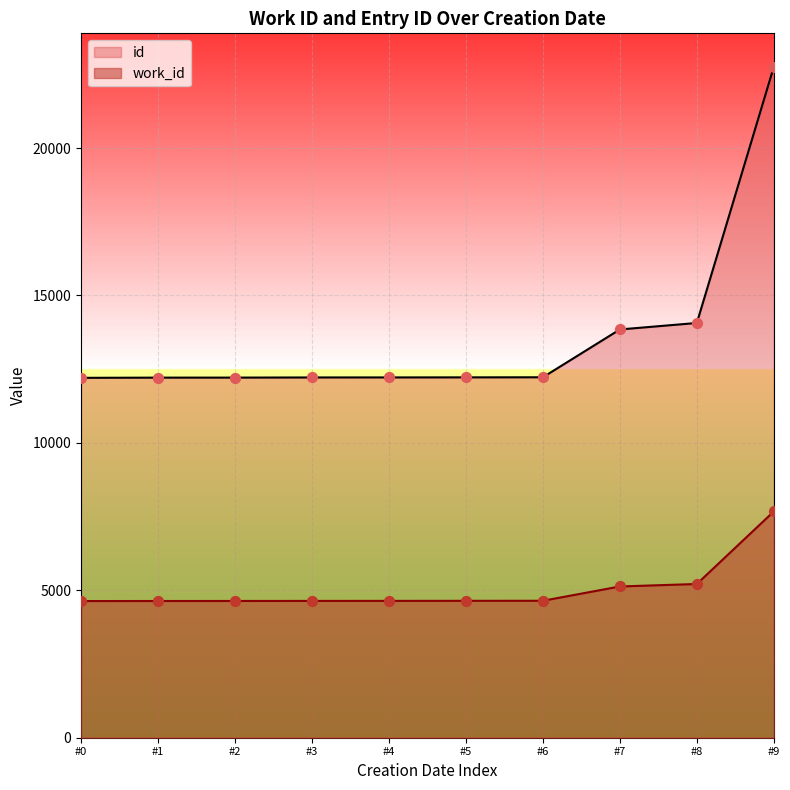

Which series reaches the minimum Y coordinate?

work_id